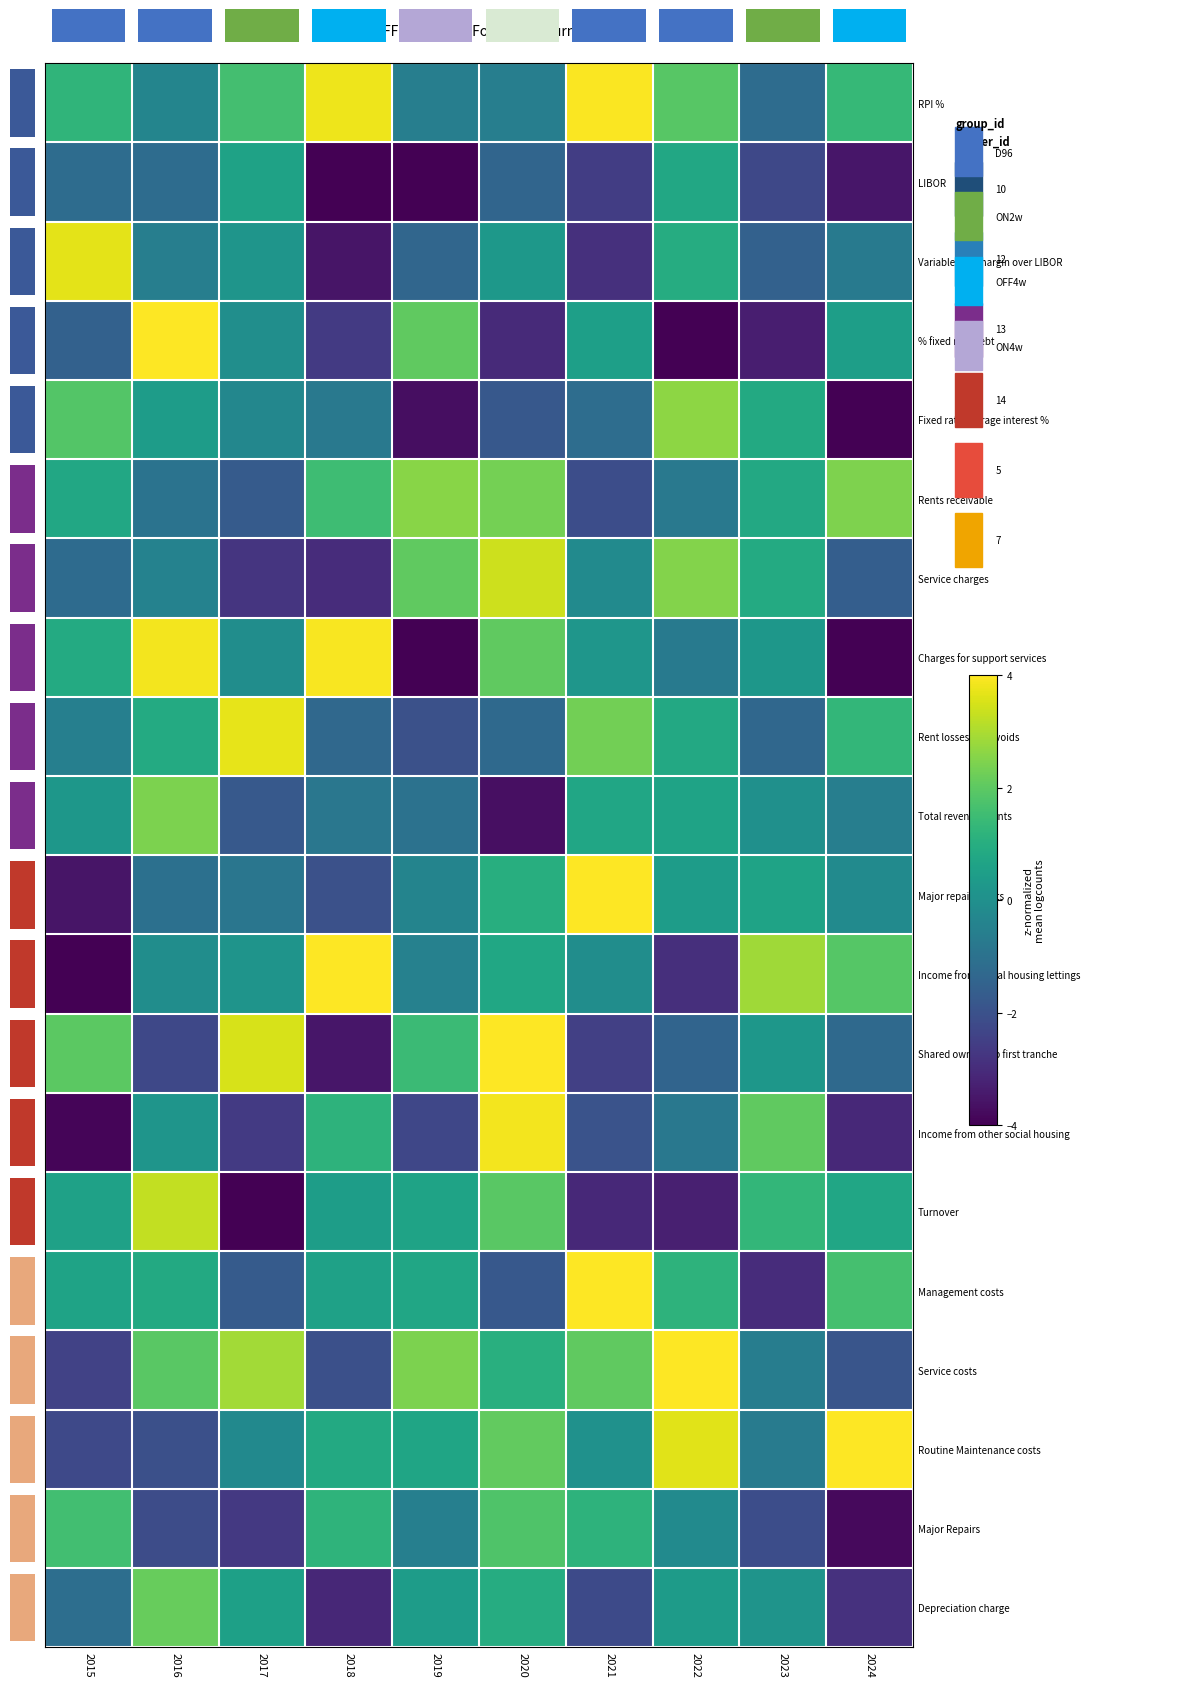

True or false: Variable rate margin over LIBOR has a value of -3.9 at 2021.

False